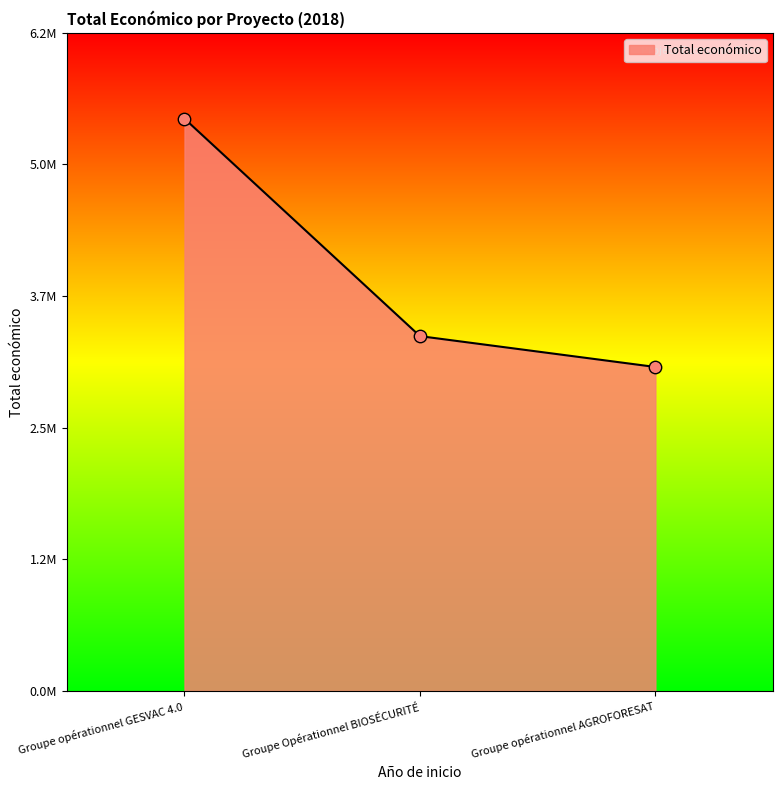

What is the change in value from Groupe opérationnel GESVAC 4.0 to Groupe Opérationnel BIOSÉCURITÉ?

-2048346